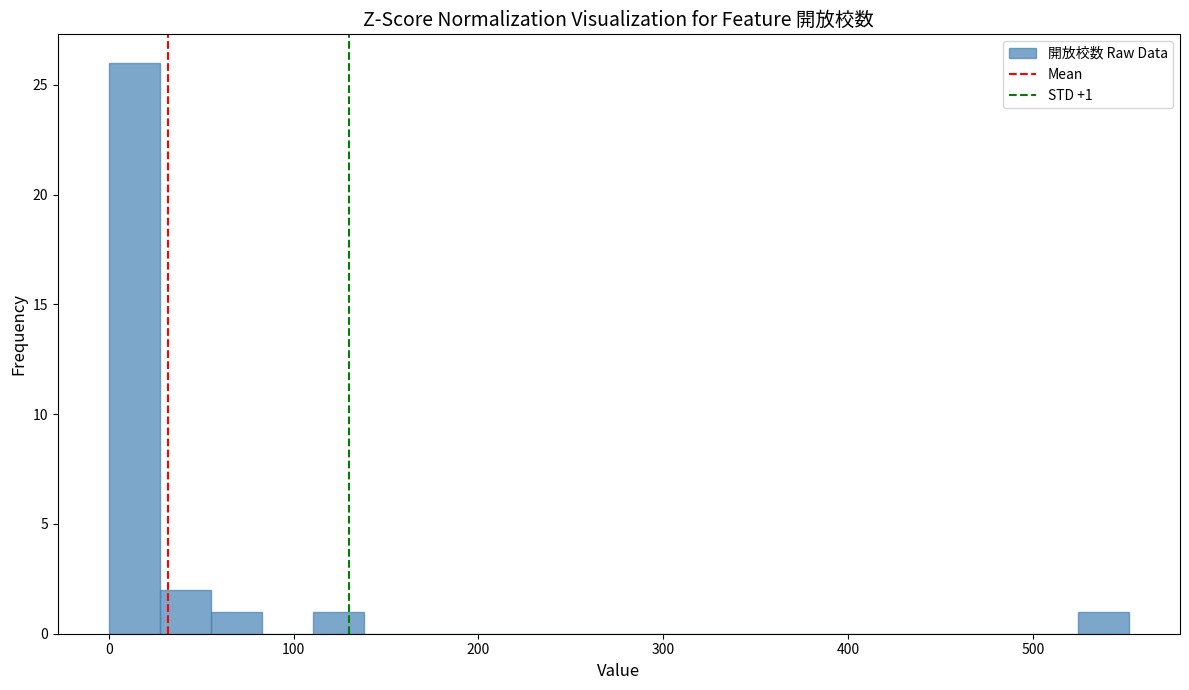

Around what value on the x-axis is the tallest bar? Give the approximate position of its centre, as read against the axis.

10